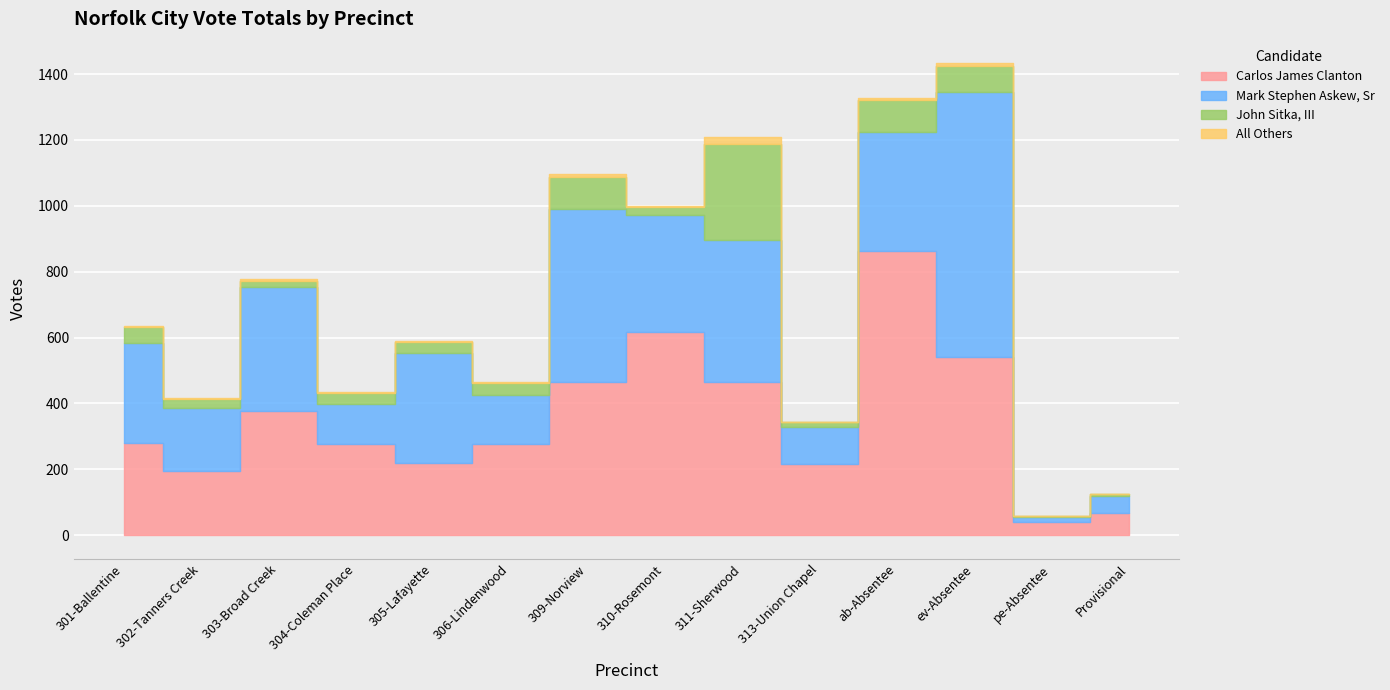

What is the sum of all Mark Stephen Askew, Sr values?

4125